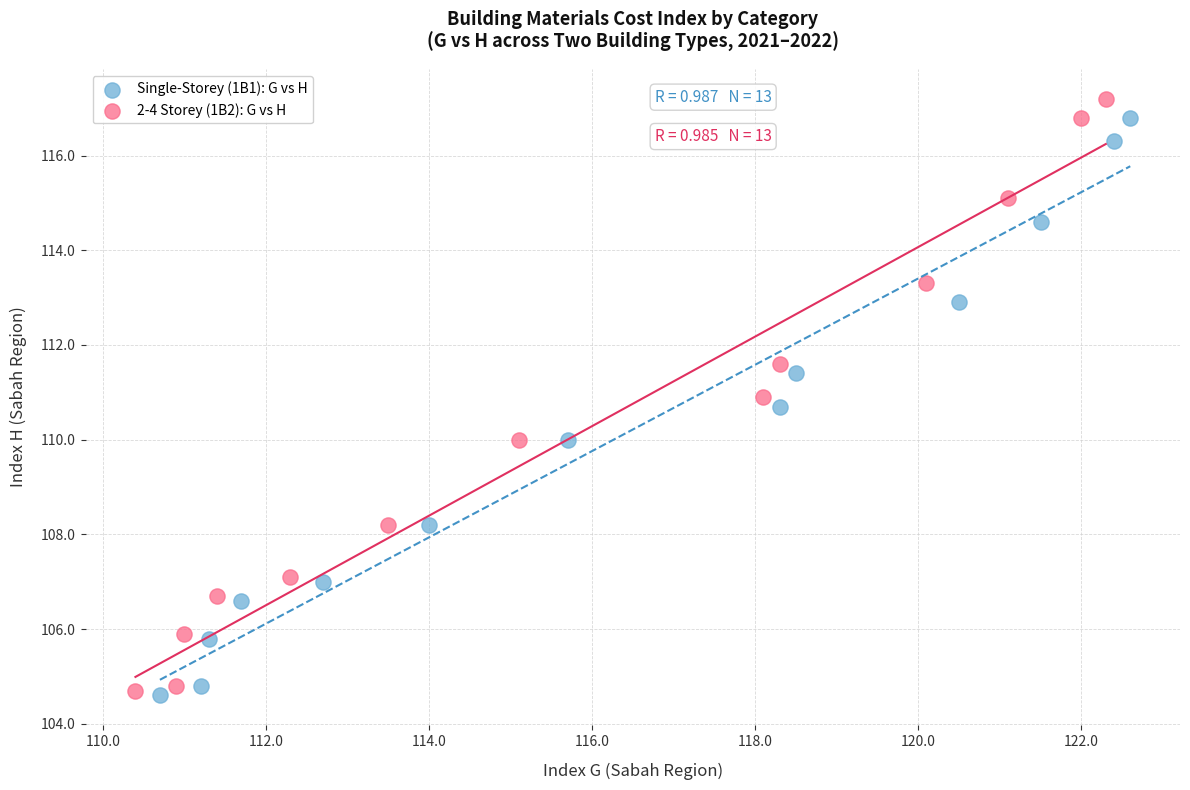

Which series has the largest Y range (max minus min)?

2-4 Storey (1B2): G vs H